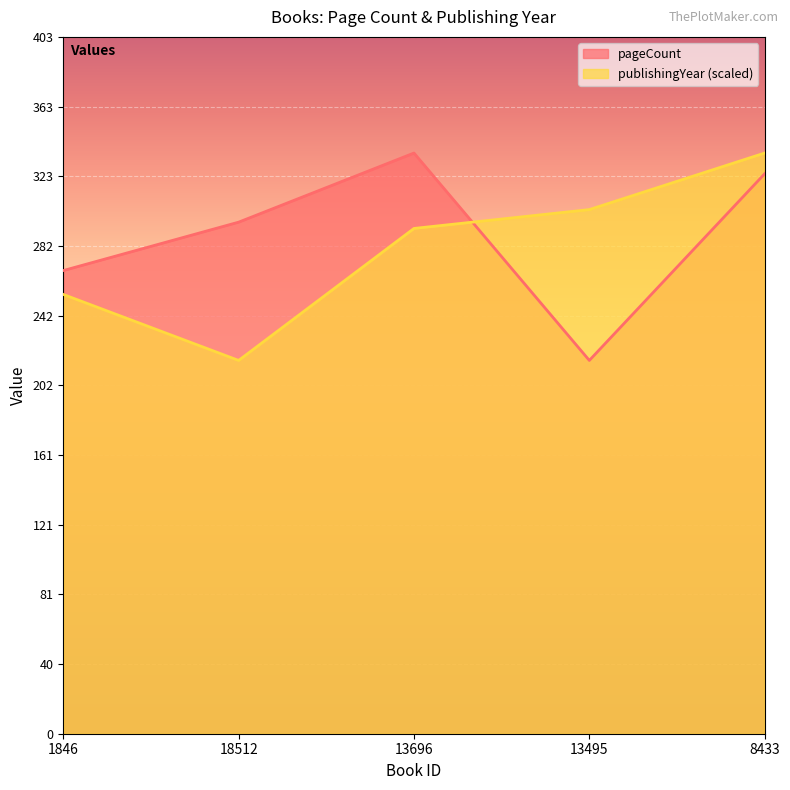

Reading left to right, extract all data points from this chart.

pageCount: 1846=268.0	18512=296.0	13696=336.0	13495=216.0	8433=324.0
publishingYear: 1846=254.2	18512=216.0	13696=292.4	13495=303.3	8433=336.0